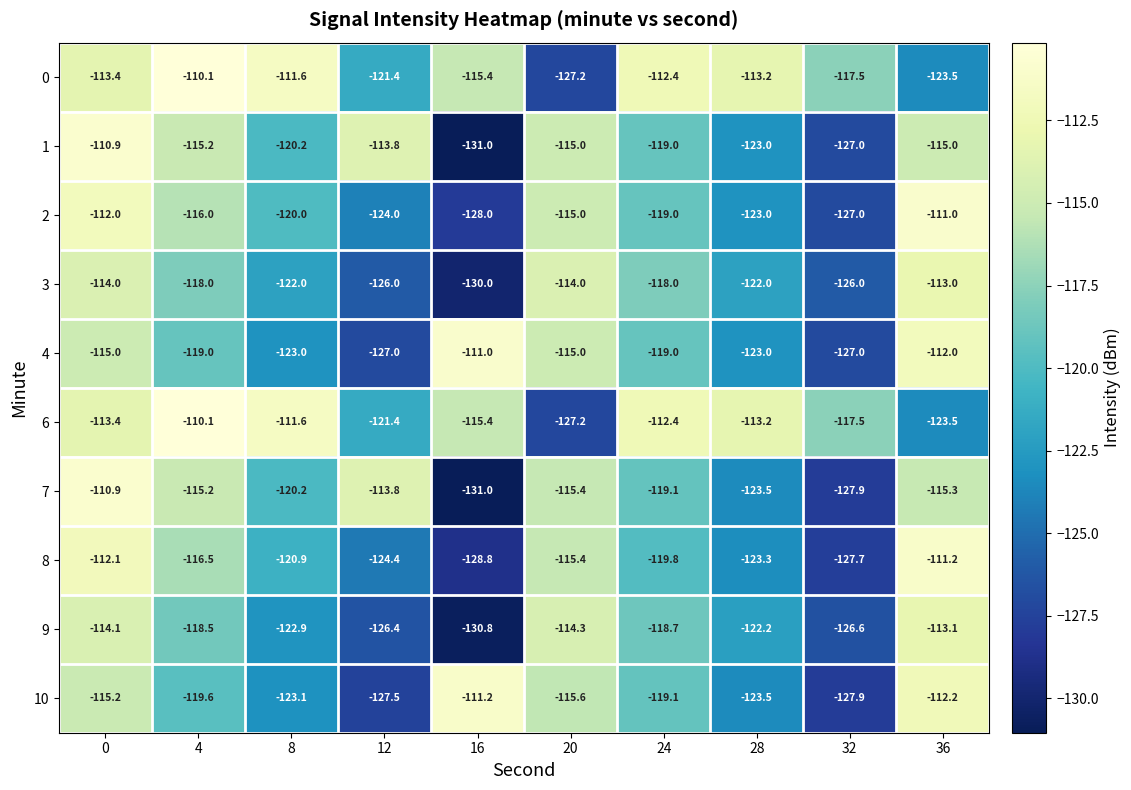

List the labels in order of 8 value, smallest first.

16, 32, 12, 28, 8, 24, 4, 20, 0, 36